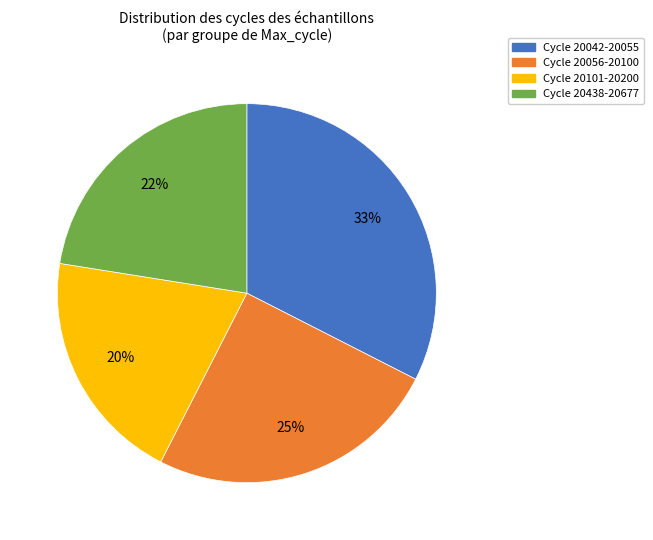

Rank the categories by value from highest to lowest.

Cycle 20042-20055, Cycle 20056-20100, Cycle 20438-20677, Cycle 20101-20200